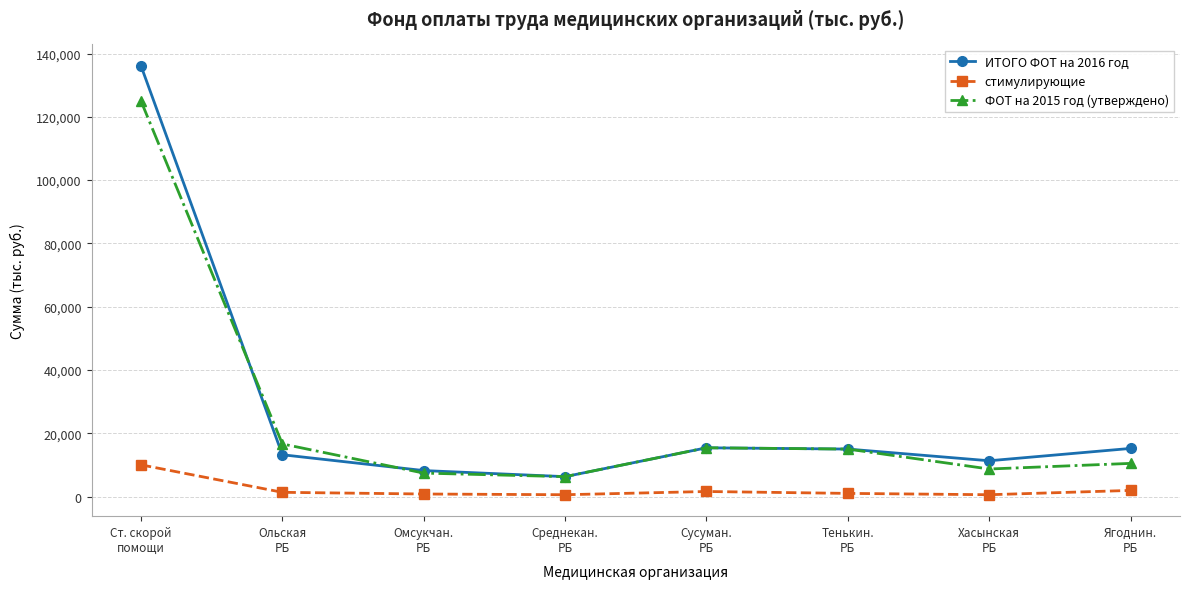

Which series has the largest range (max minus min)?

ИТОГО ФОТ на 2016 год